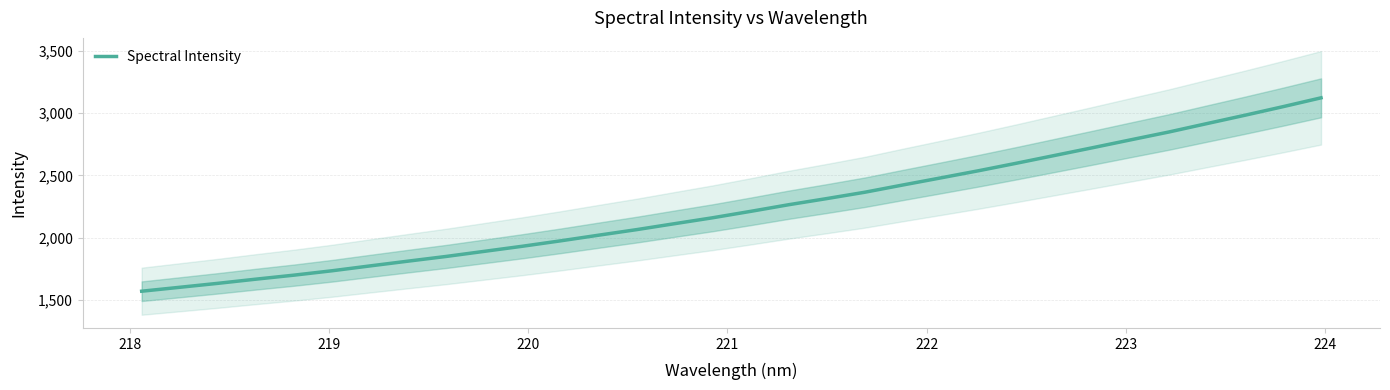

What is the lowest value of the Spectral Intensity series?

1572.2